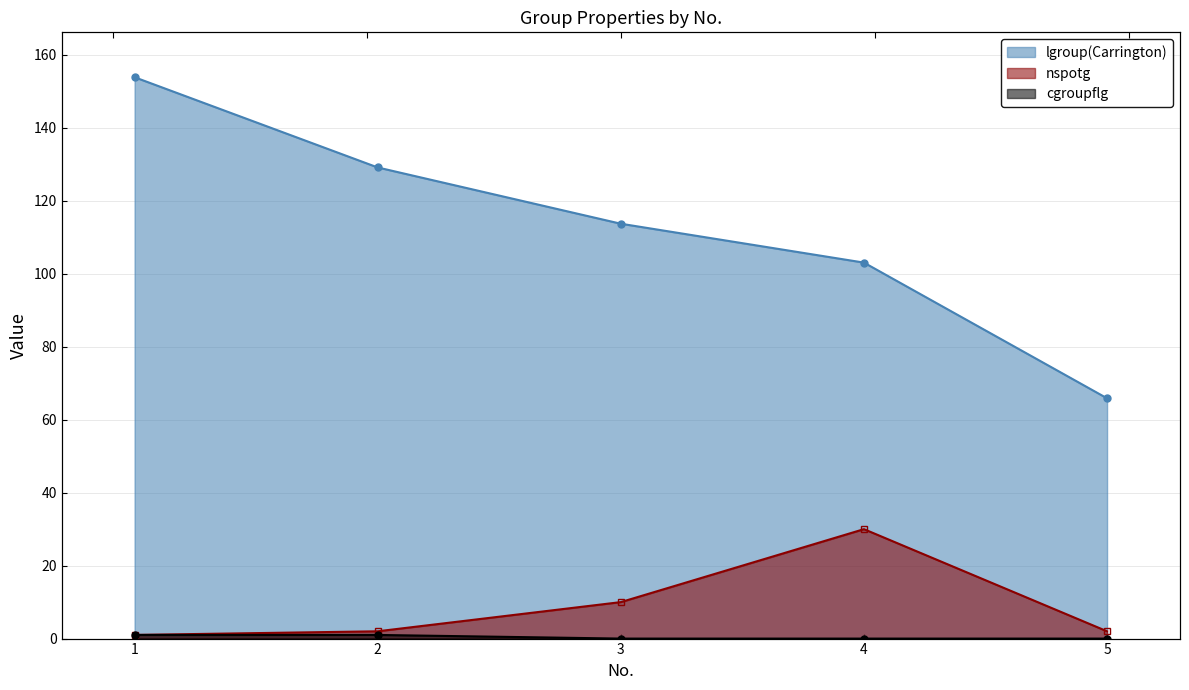

Reading left to right, list all the values displayed in this chart.

lgroup(Carrington): 1=153.9	2=129.2	3=113.7	4=103.1	5=65.9
nspotg: 1=1.0	2=2.0	3=10.0	4=30.0	5=2.0
cgroupflg: 1=1.0	2=1.0	3=0.0	4=0.0	5=0.0